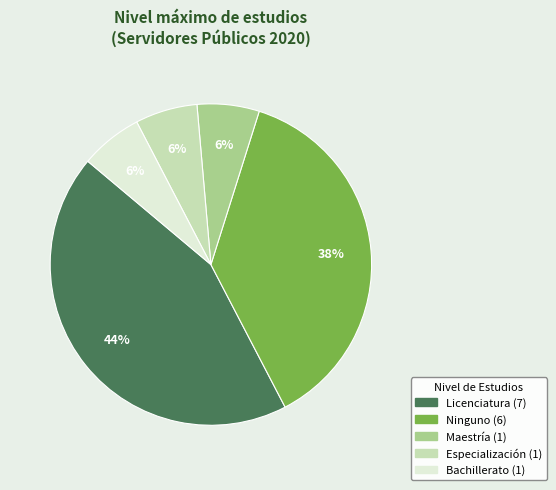

How many slices are in this pie chart?

5